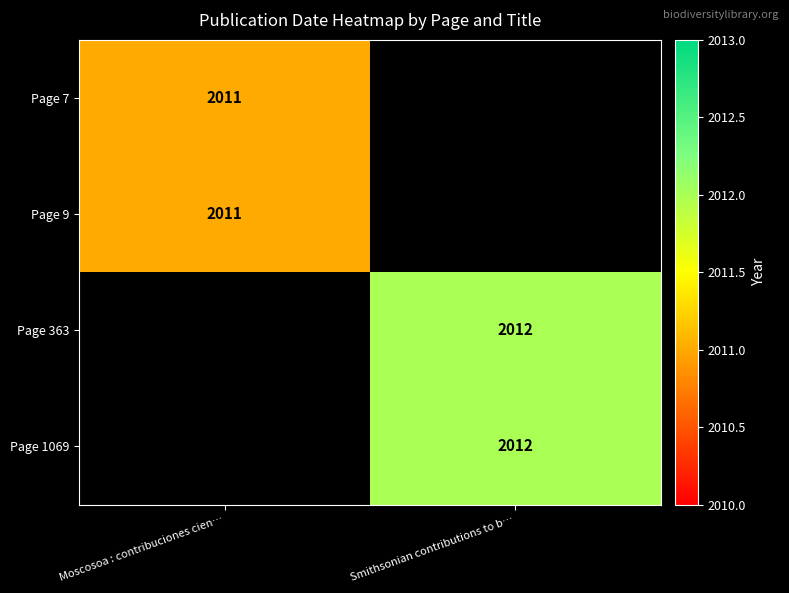

Is it true that Page 363 equals 546 at Smithsonian contributions to b…?

False